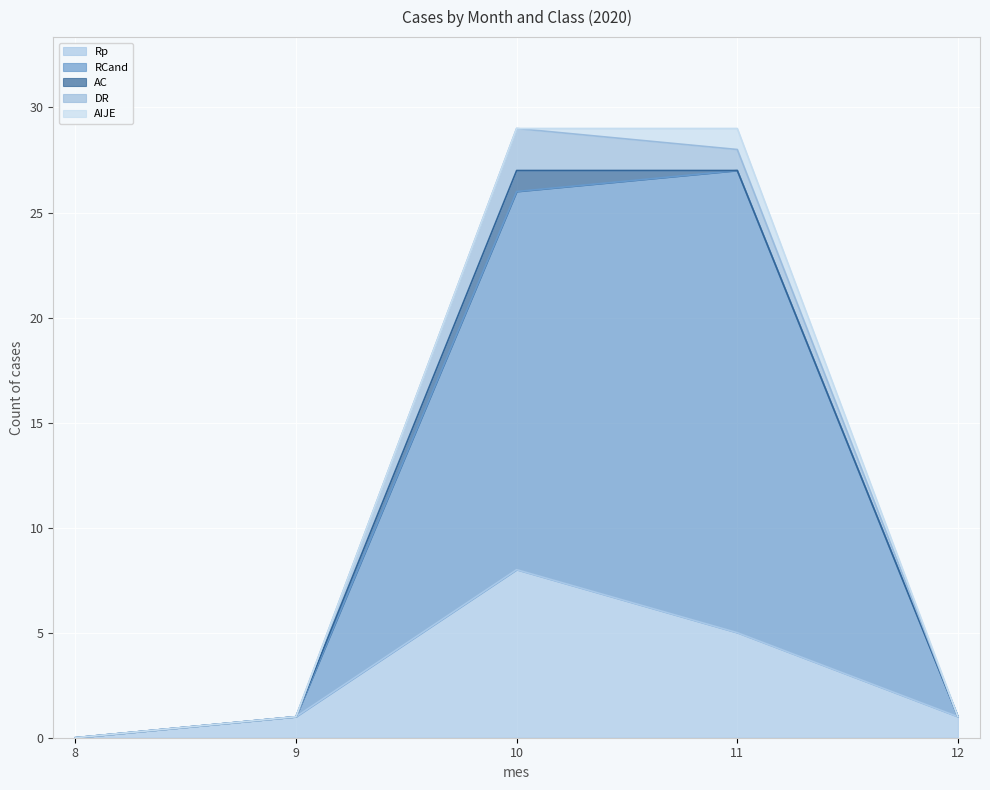

Which category has the lowest value in the RCand series?

8